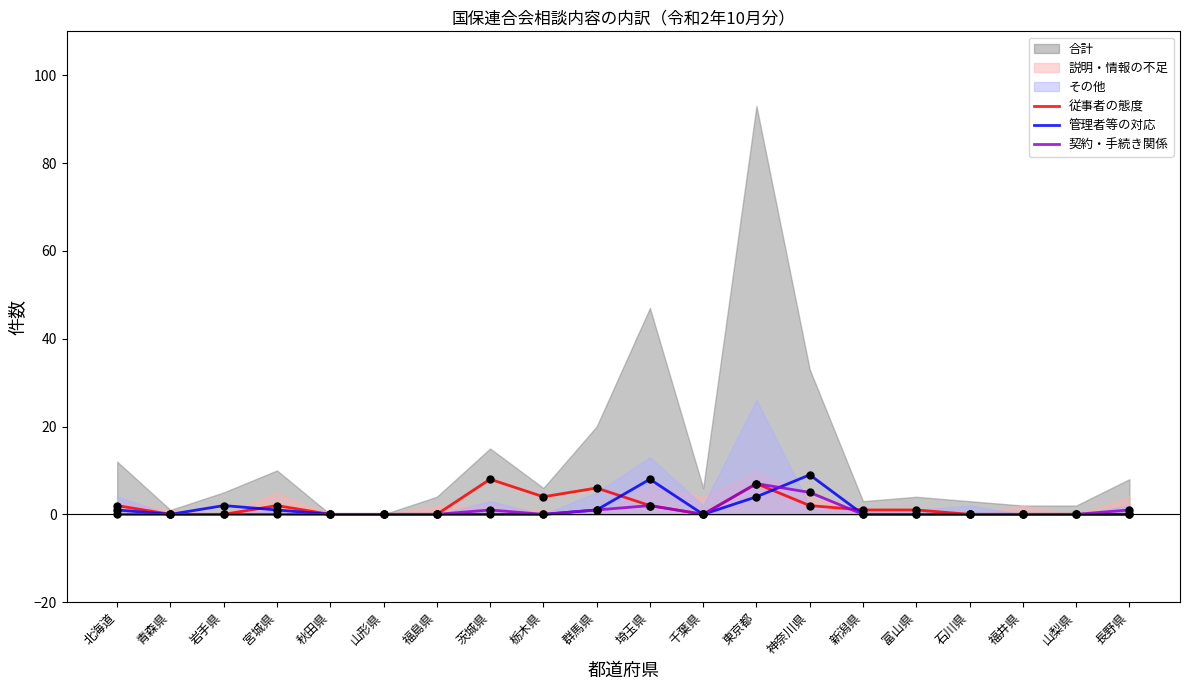

Which series contains the highest Y value?

管理者等の対応